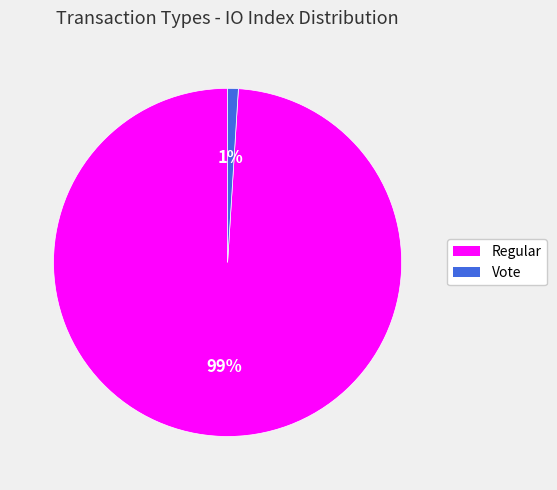

How many slices are in this pie chart?

2